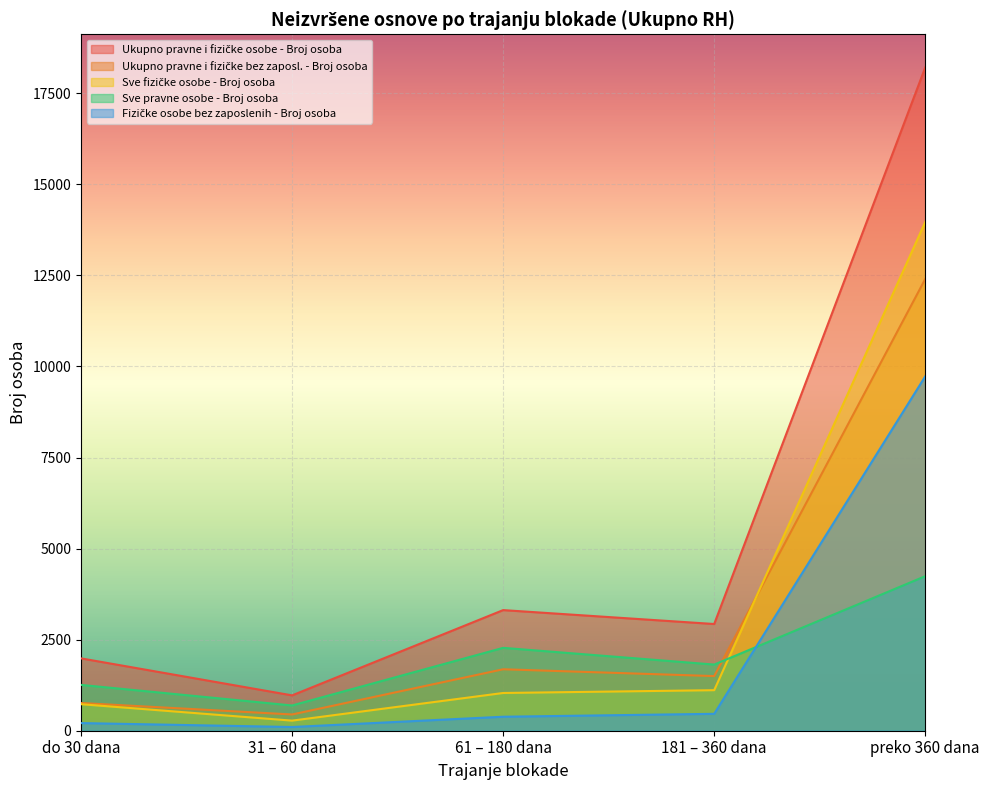

Is the value of Sve fizičke osobe - Broj osoba at 31 – 60 dana greater than the value of Fizičke osobe bez zaposlenih - Broj osoba at 181 – 360 dana?

No